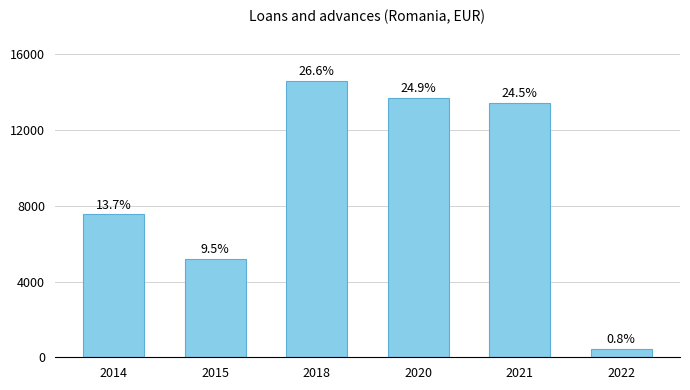

What is the difference between the second highest and minimum values?

13234